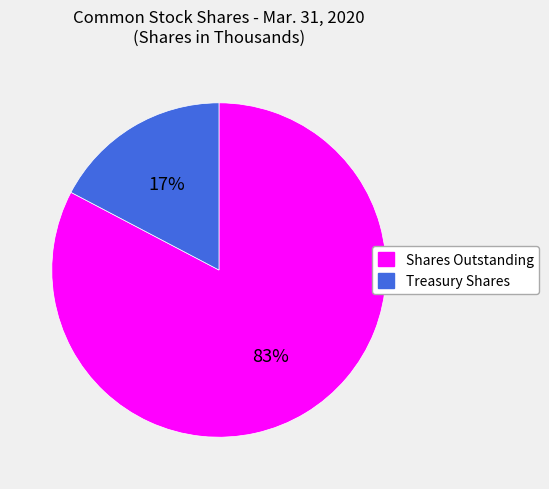

Is it true that Treasury Shares is 10% of the pie?

False